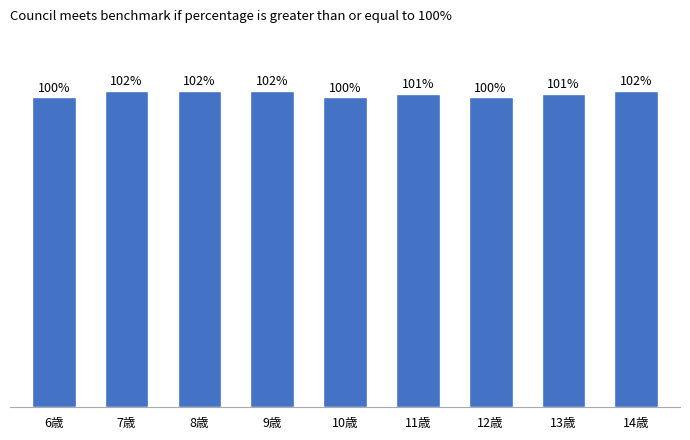

At which label does the data first exceed 101?

7歳